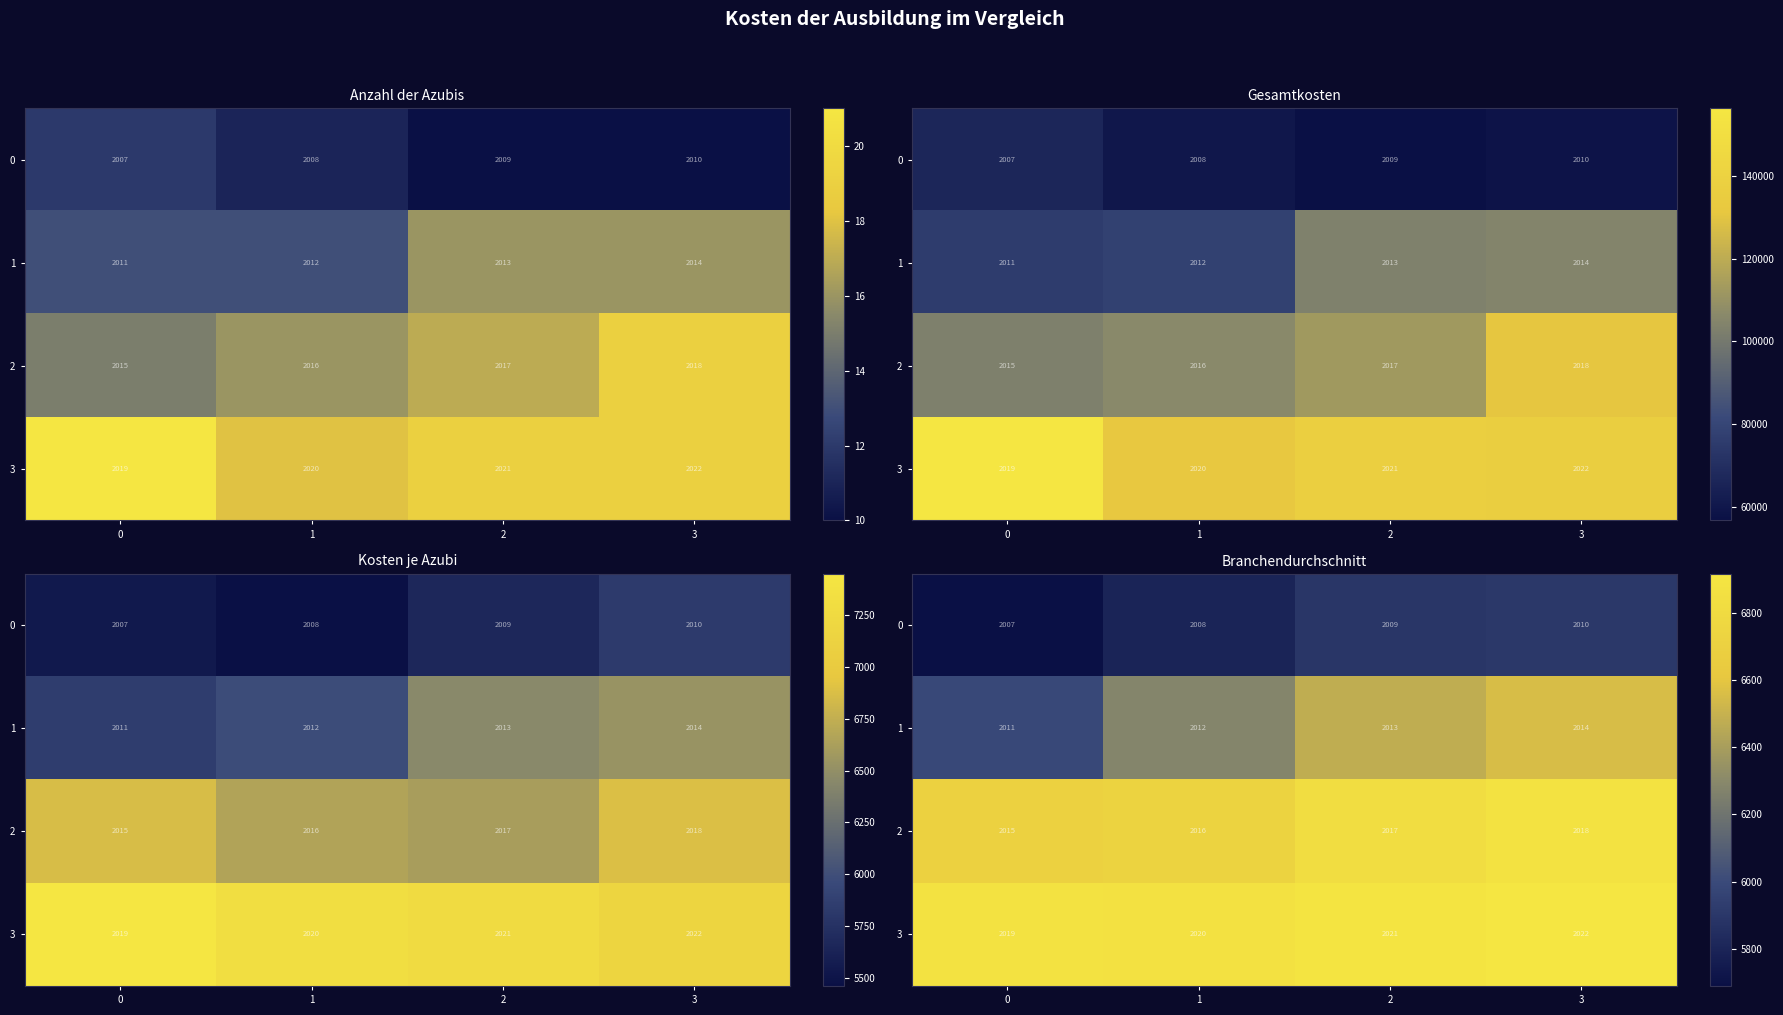

What is the spread (max minus min) of values at 2?

1000